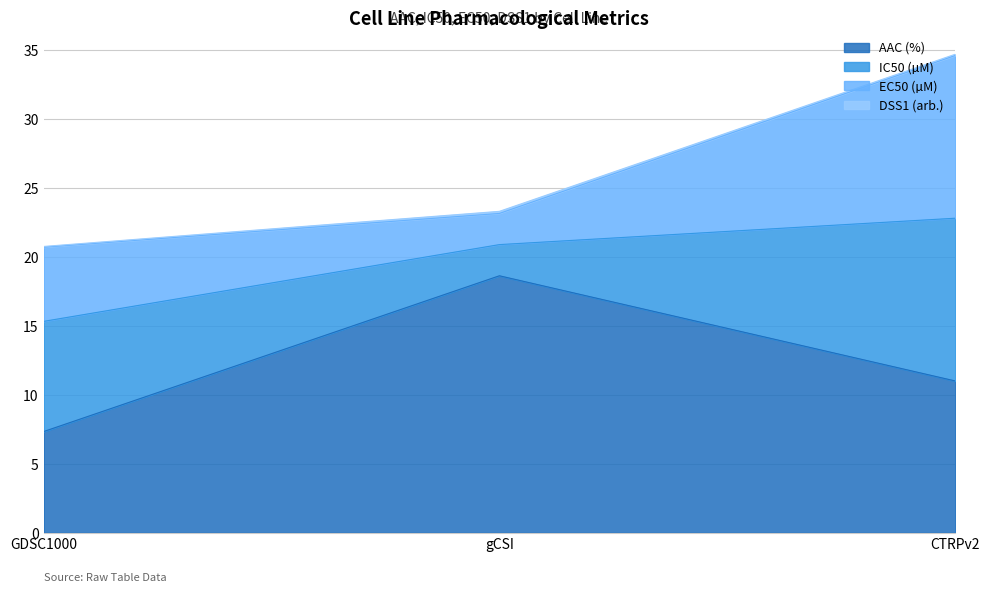

How many lines are shown in the chart?

4